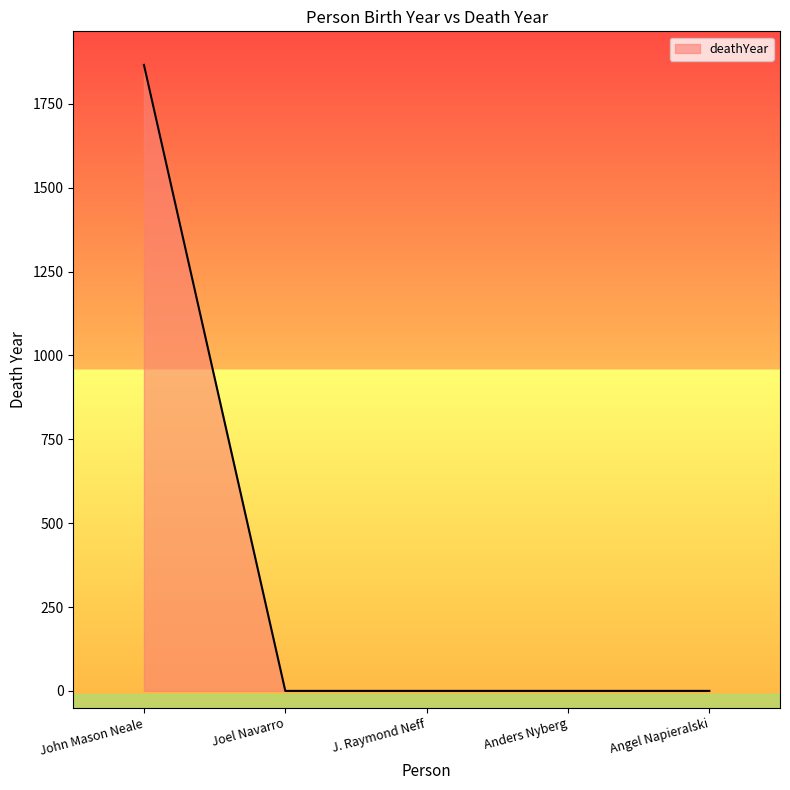

The value at Joel Navarro is 0. True or false?

True